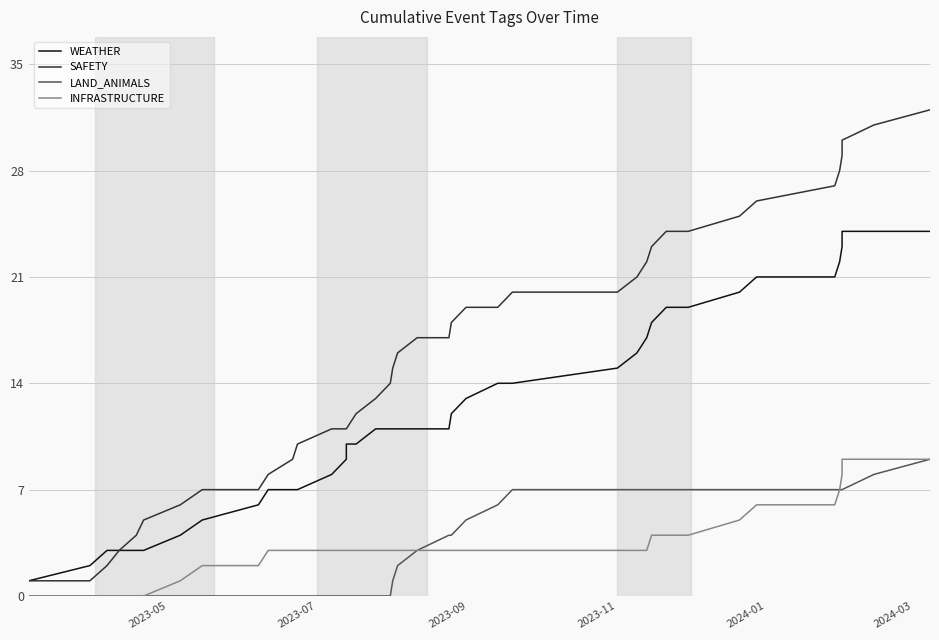

At how many categories does at least one series exceed 19?

15